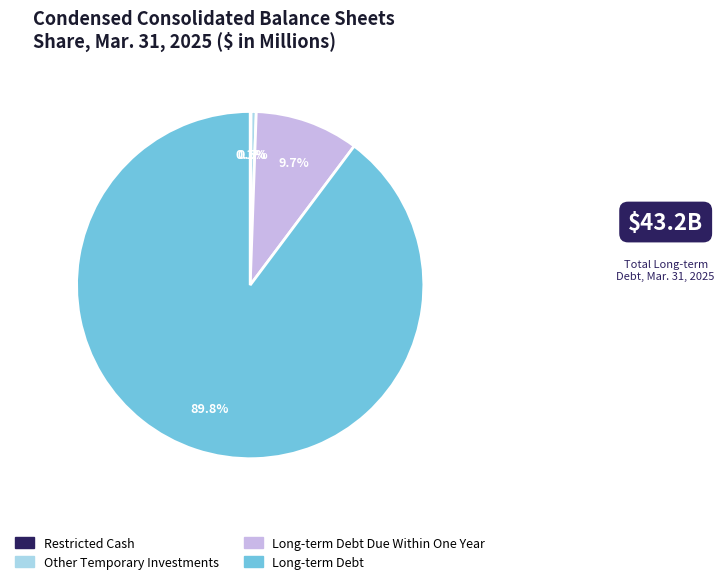

Does any single category account for the majority?

Yes